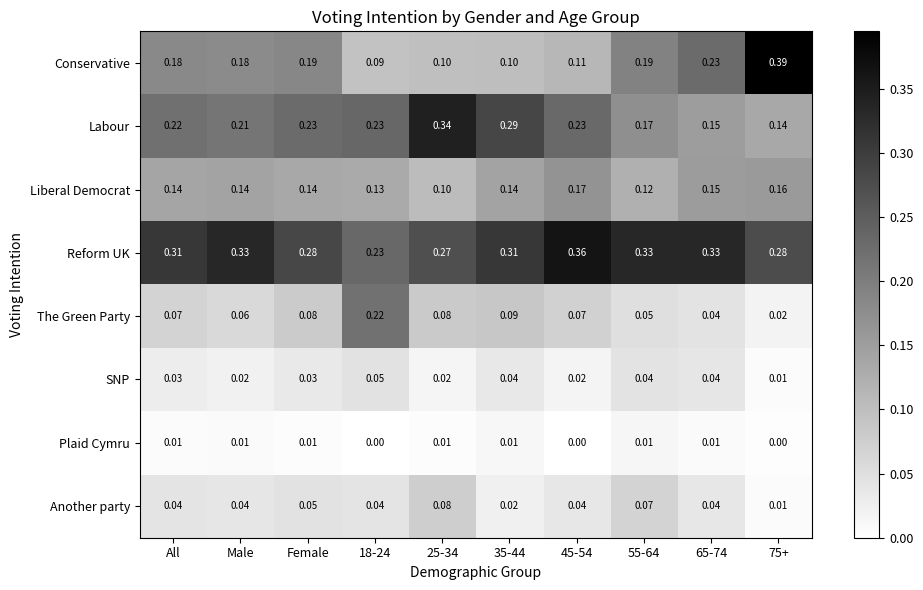

Rank the series by their maximum value, from lowest to highest.

Plaid Cymru, SNP, Another party, Liberal Democrat, The Green Party, Labour, Reform UK, Conservative